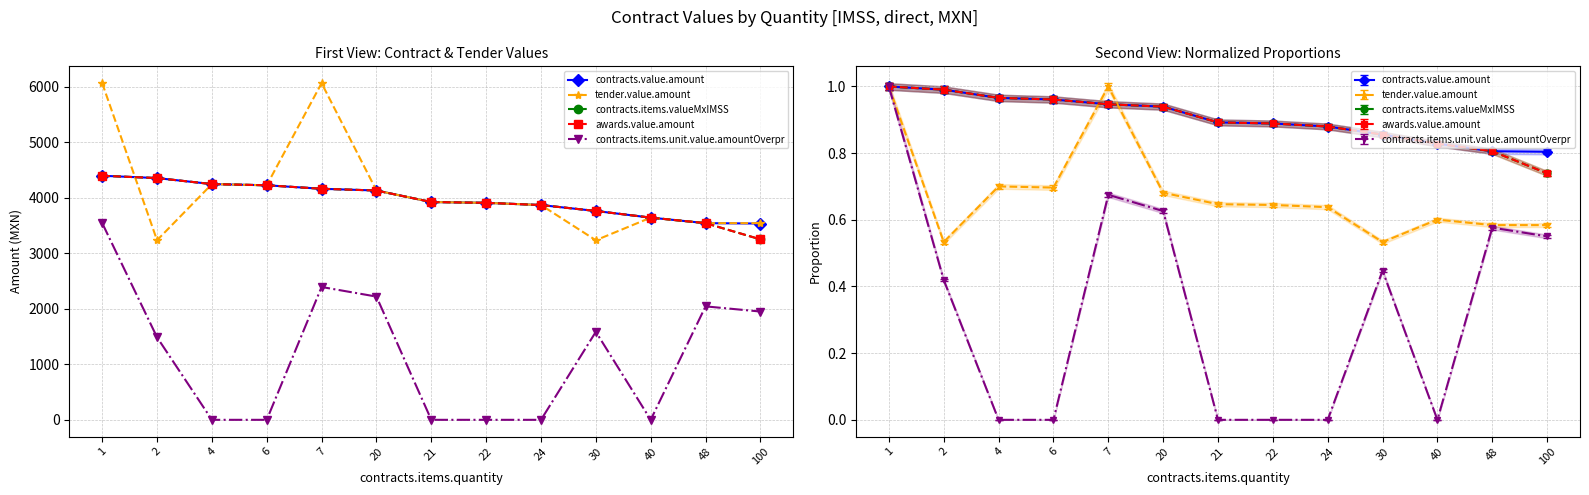

The awards.value.amount series shows 1927.2 at 30. True or false?

False